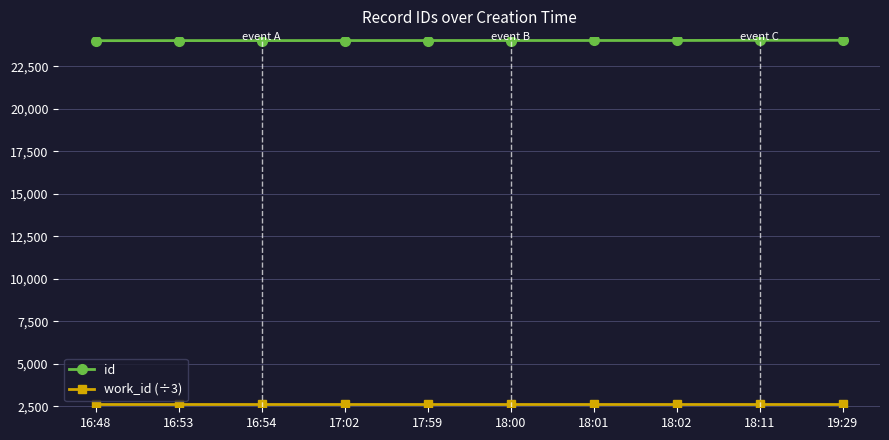

What is the spread (max minus min) of values at 18:01?

21370.3